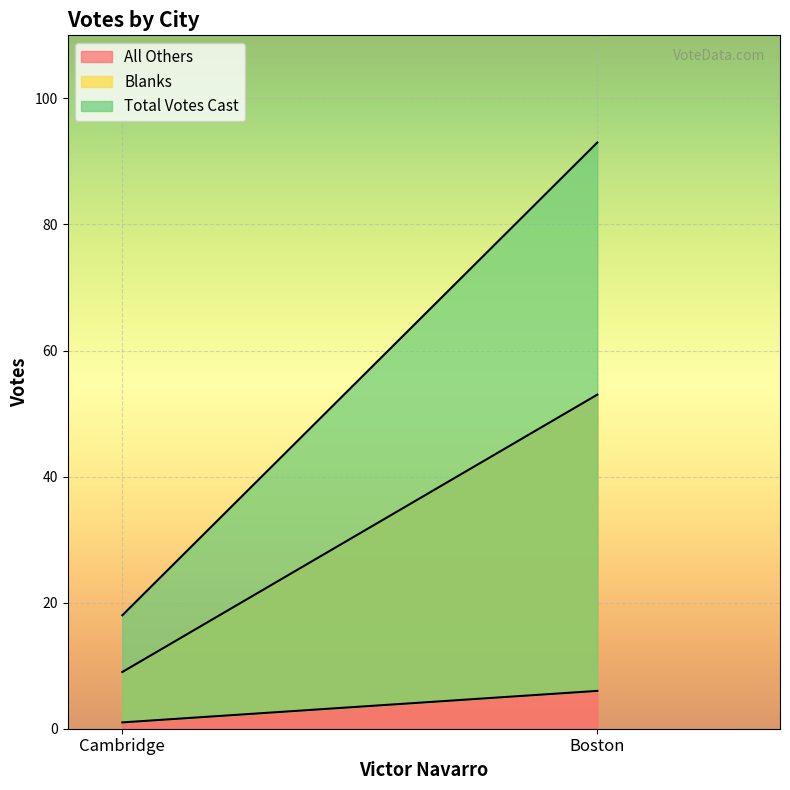

Which series has the widest spread of values?

Total Votes Cast